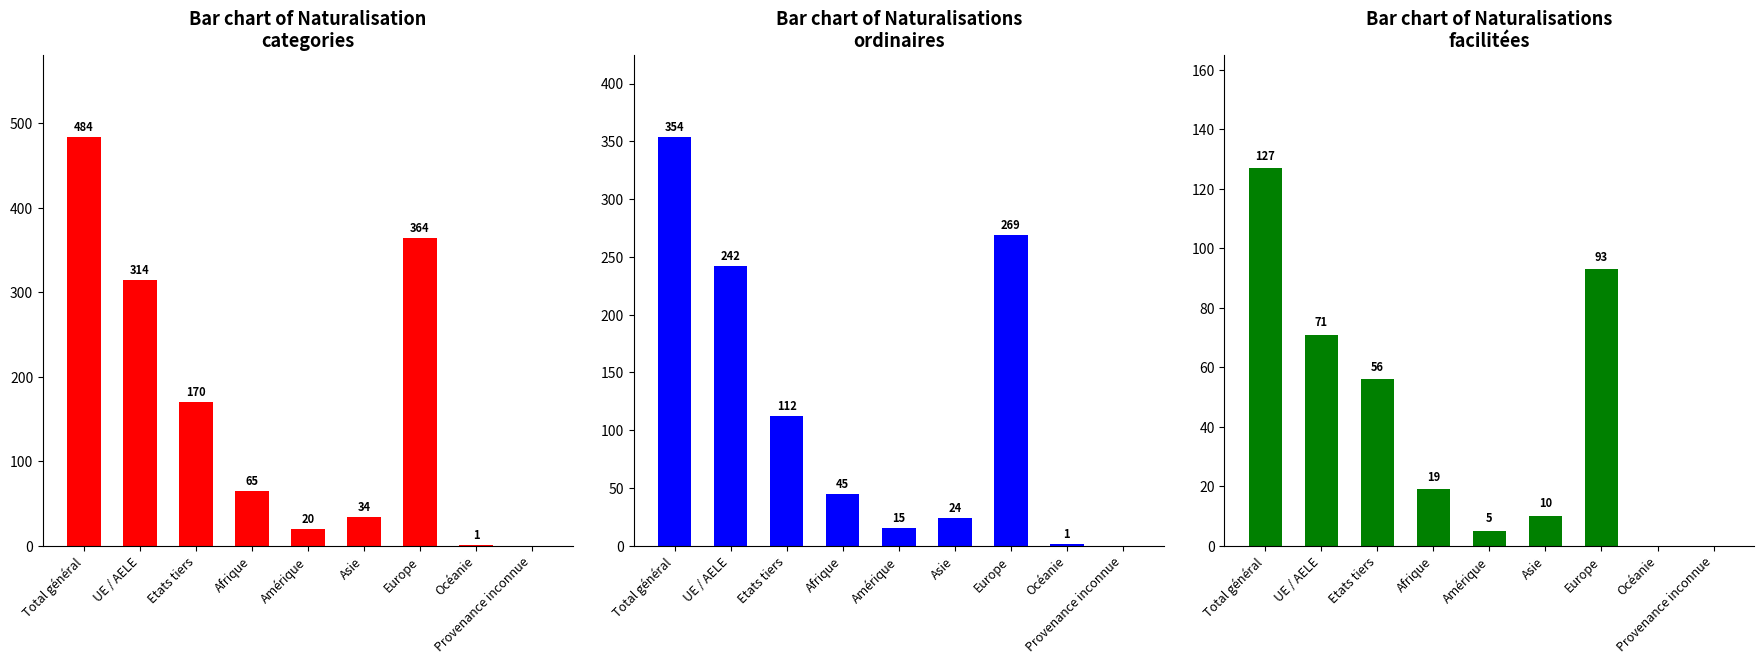

Rank the series by their maximum value, from lowest to highest.

Naturalisations facilitées, Naturalisations ordinaires, Total naturalisation